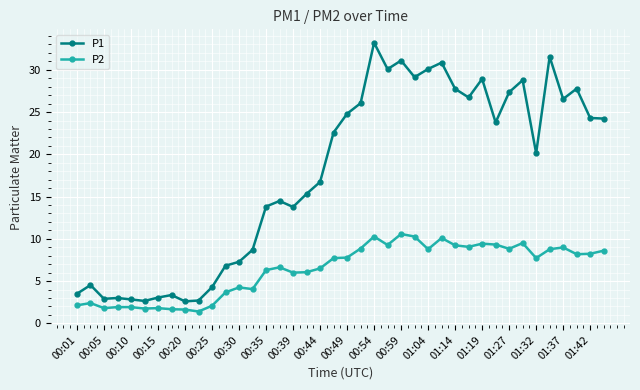

What is the value of the P2 point at the 9th from the left?

1.6